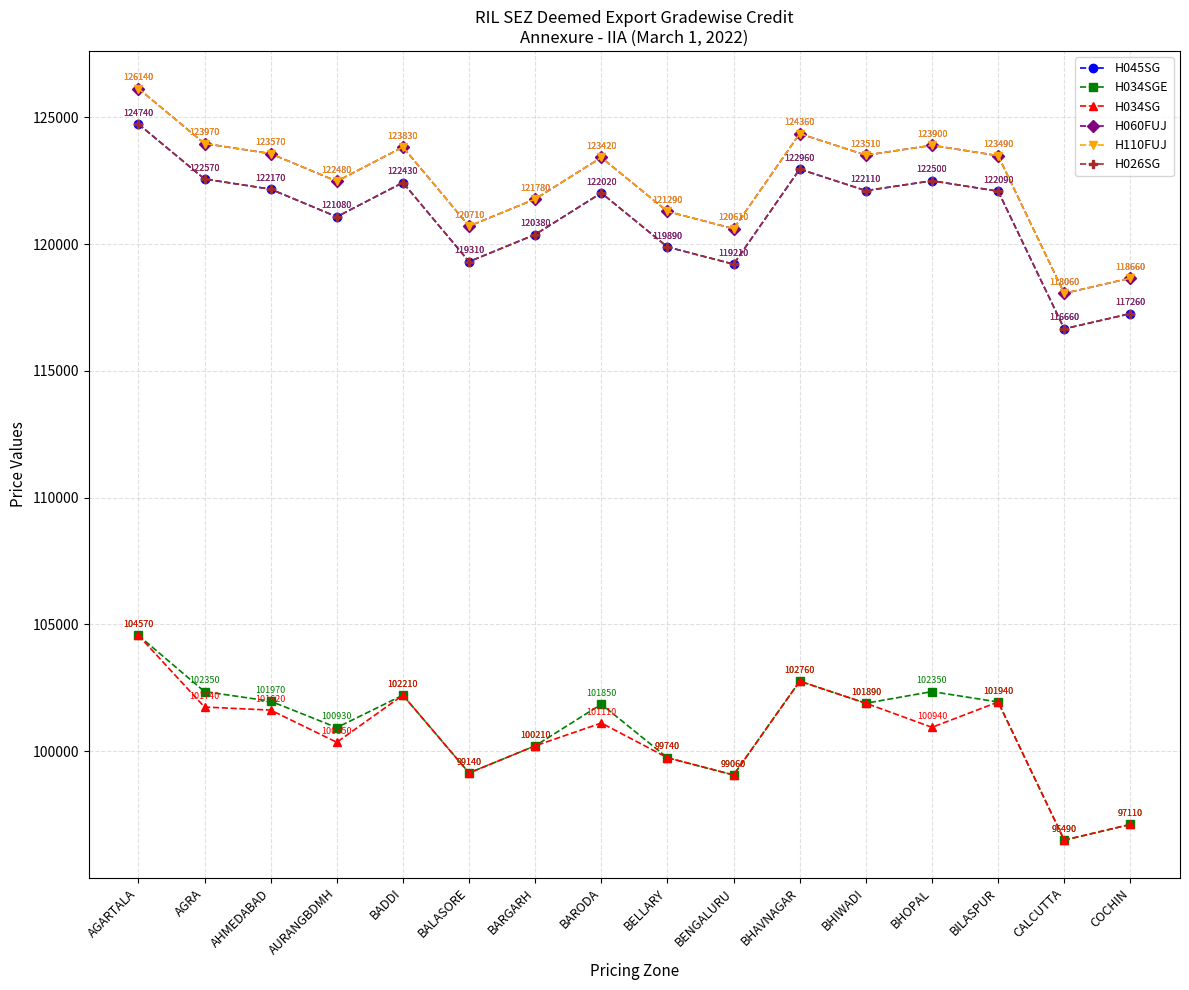

Is this an area chart (filled region under the line)?

No